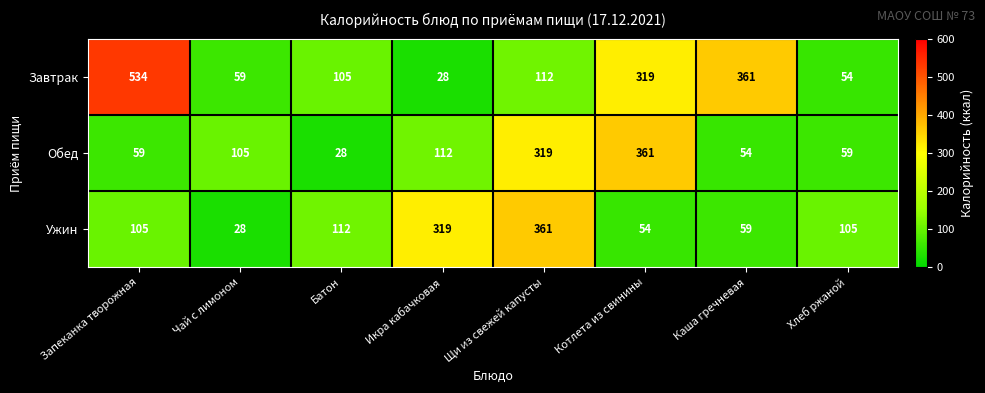

Which series has the largest range (max minus min)?

Завтрак